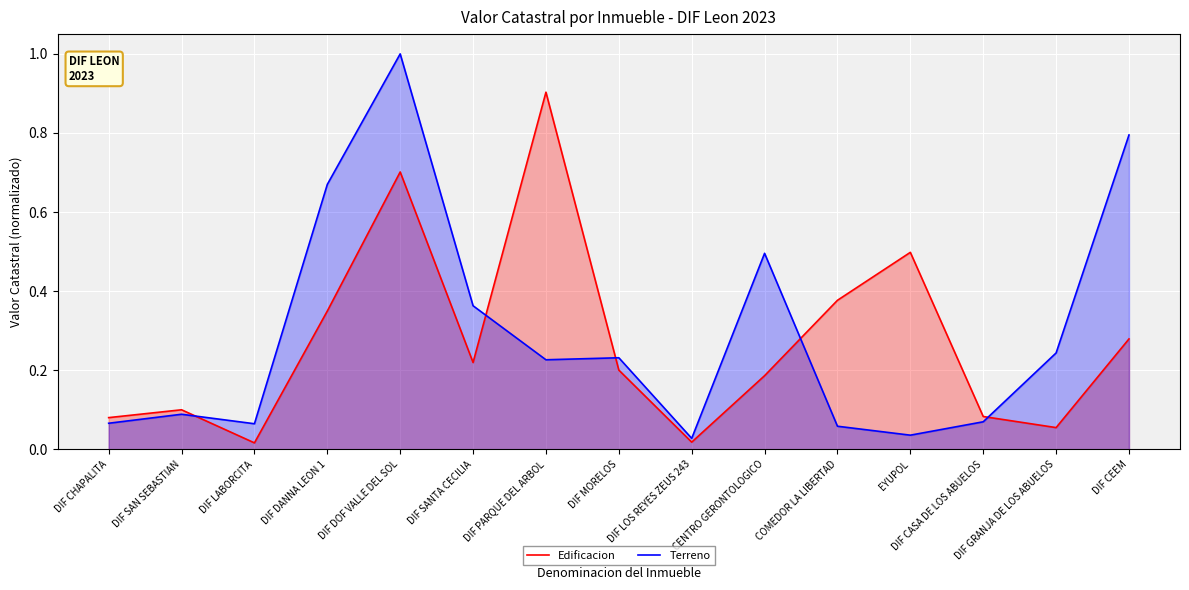

Reading left to right, transcribe all the data shown in this chart.

Edificacion: 0.1	0.1	0.0	0.3	0.7	0.2	0.9	0.2	0.0	0.2	0.4	0.5	0.1	0.1	0.3
Terreno: 0.1	0.1	0.1	0.7	1.0	0.4	0.2	0.2	0.0	0.5	0.1	0.0	0.1	0.2	0.8